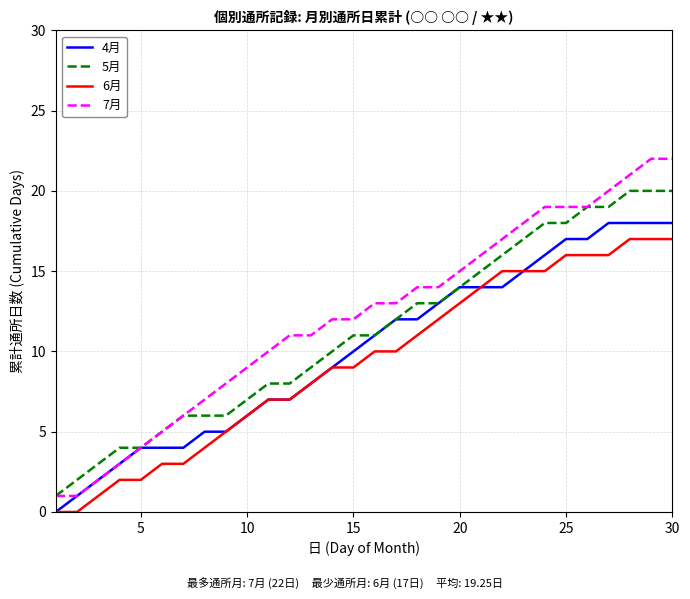

Rank the series by their average value, from lowest to highest.

6月, 4月, 5月, 7月